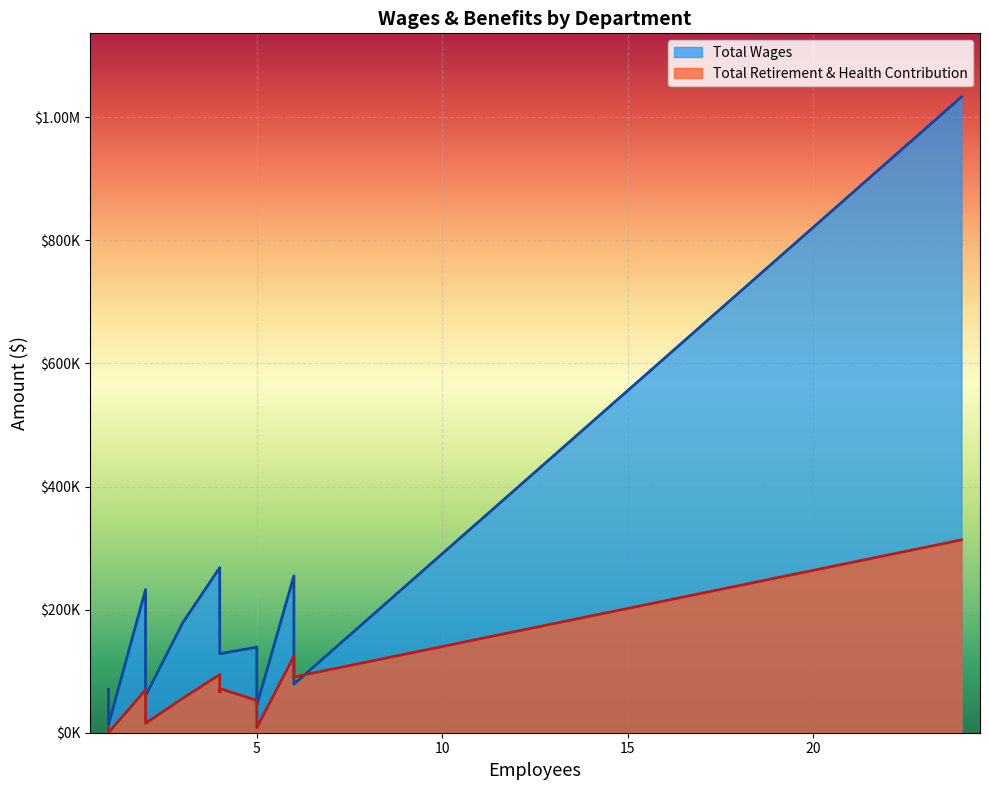

What is the average value of the Total Wages series?

174713